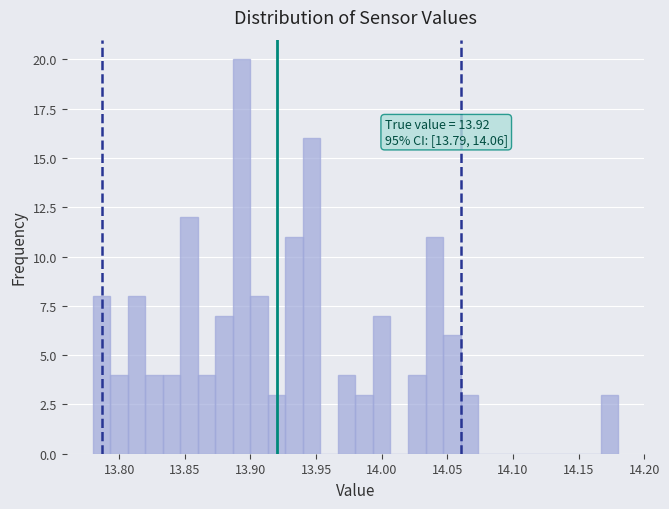

Read against the x-axis, roughly where is the centre of the tallest bar?

13.895